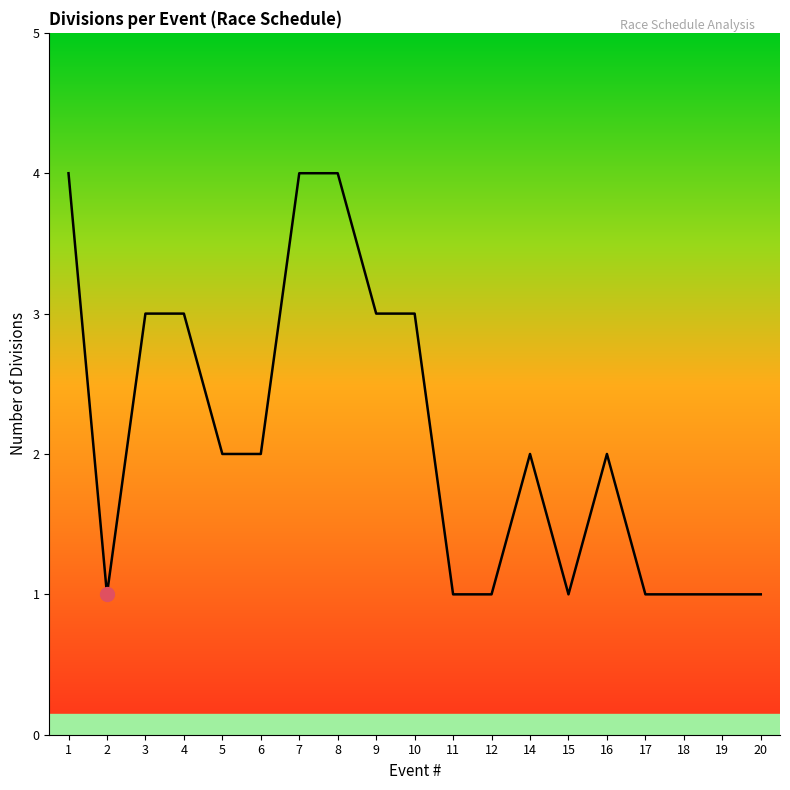

Between 17 and 8, which is larger?

8